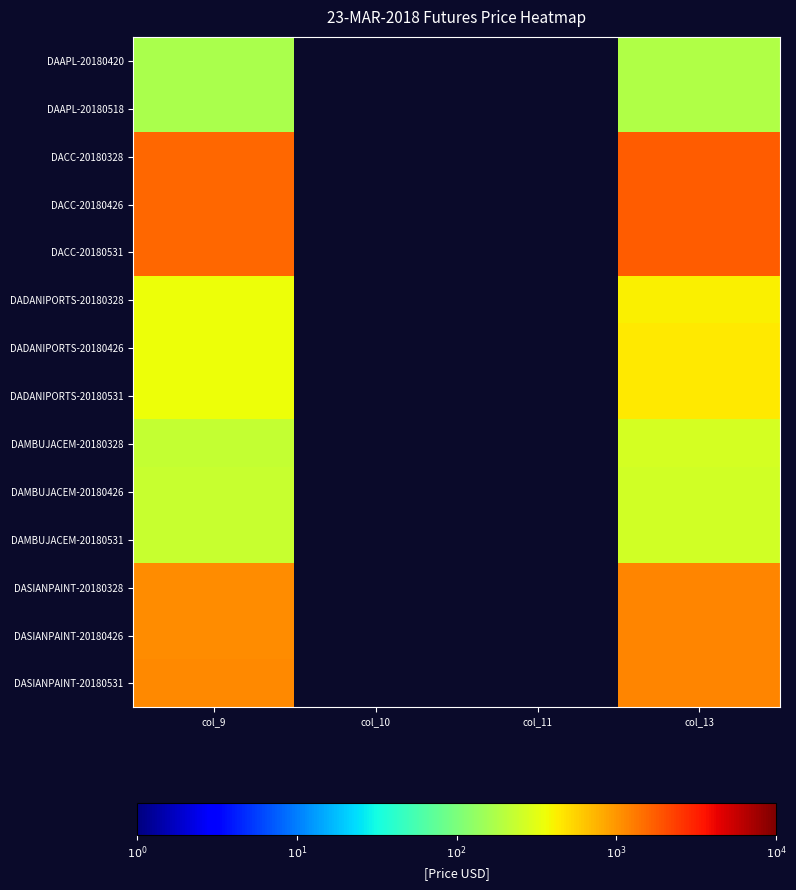

Which label corresponds to the largest value in the chart?

col_13